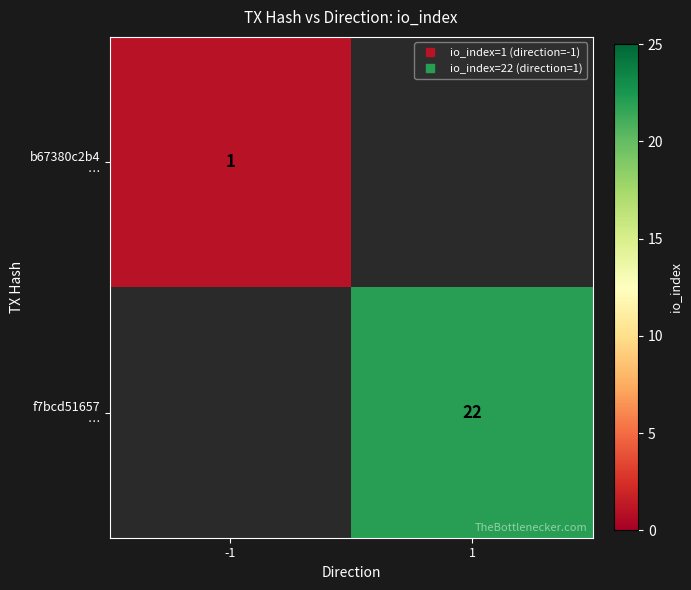

Rank the series at -1 from highest to lowest value.

b67380c2b4 …, f7bcd51657 …